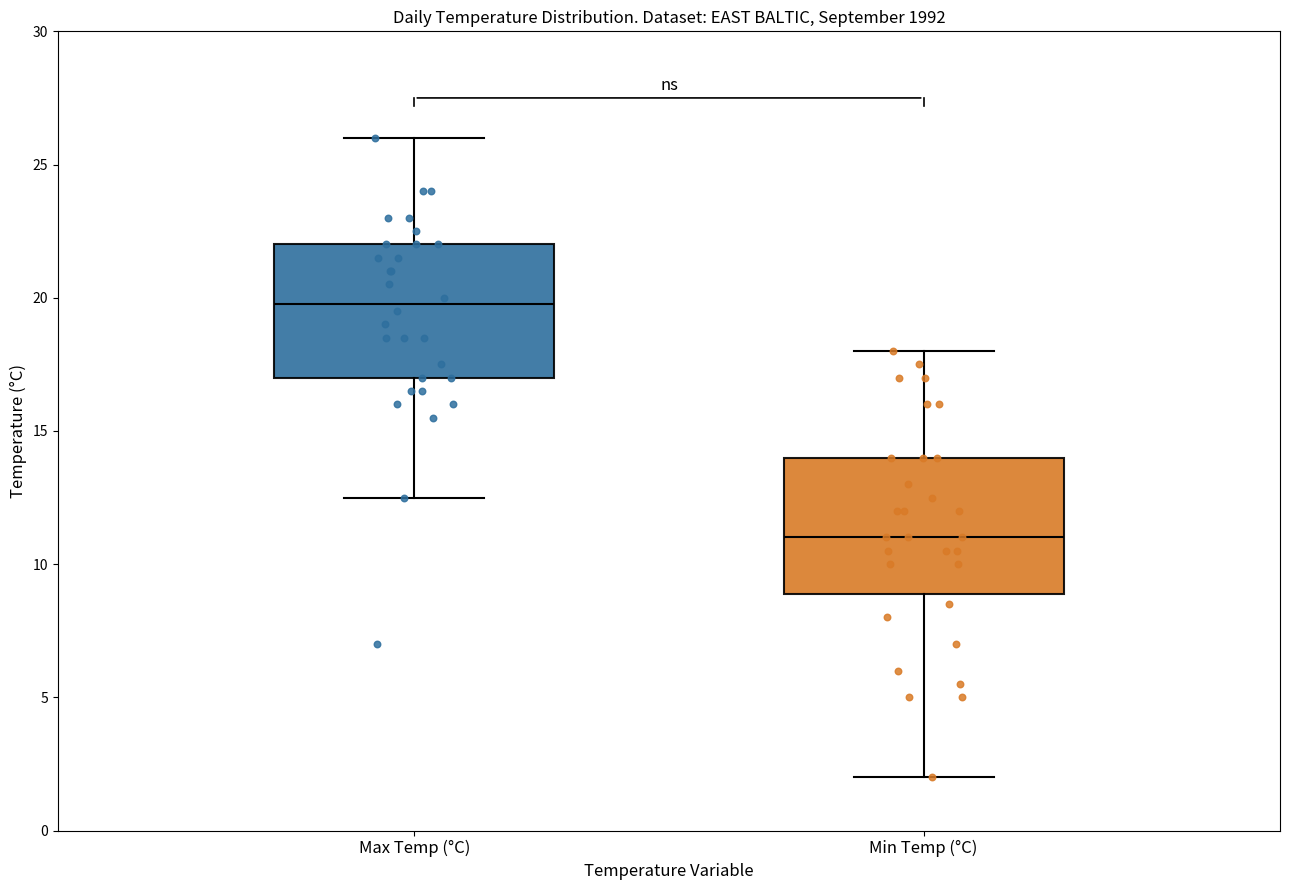

Which box has the highest median line?

Max Temp (°C)